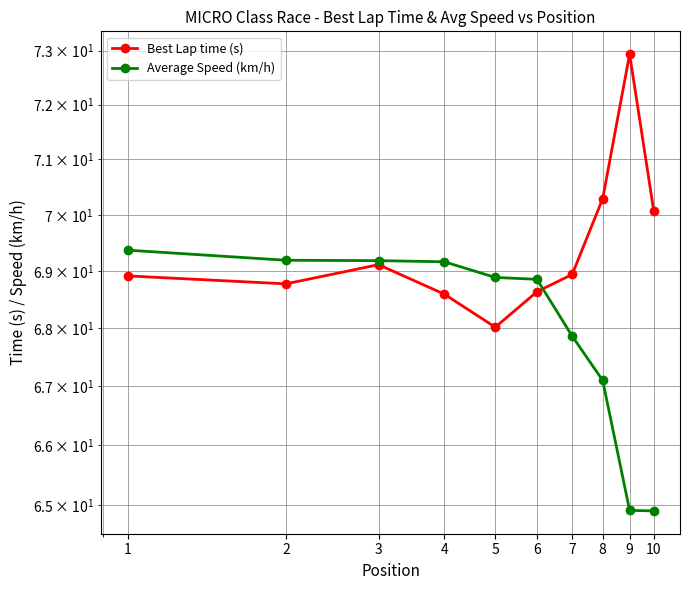

How many times do Average Speed (km/h) and Best Lap time (s) cross each other?

1